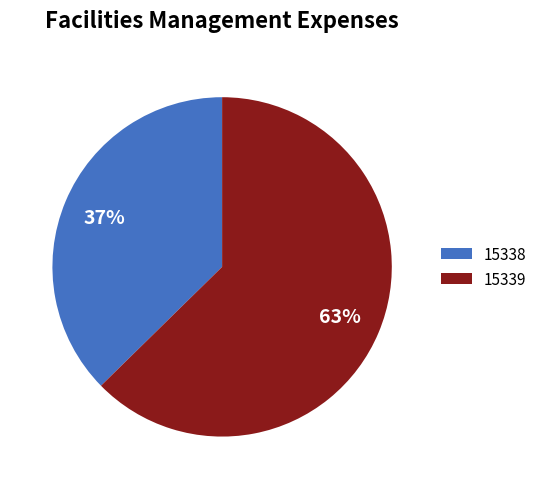

Count the number of slices in the pie.

2